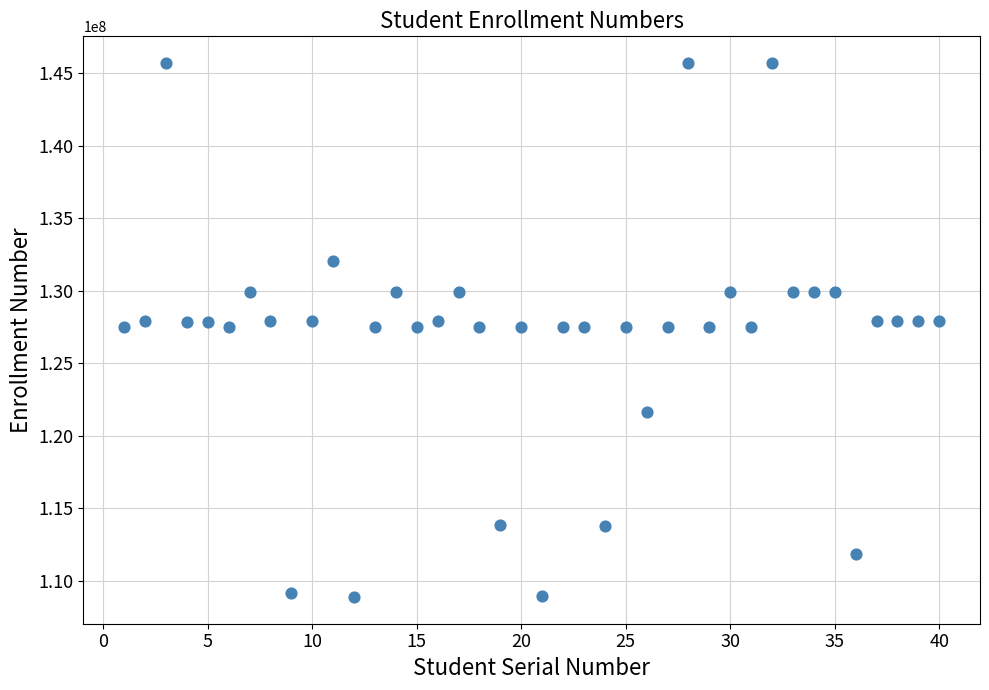

What is the range of Y values (max minus min)?

36826008